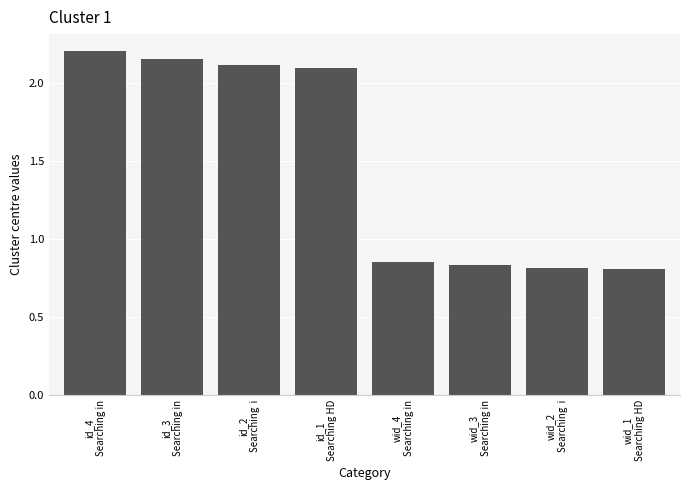

What is the sum of the values at id_2
Searching  i and id_1
Searching HD?

4.2